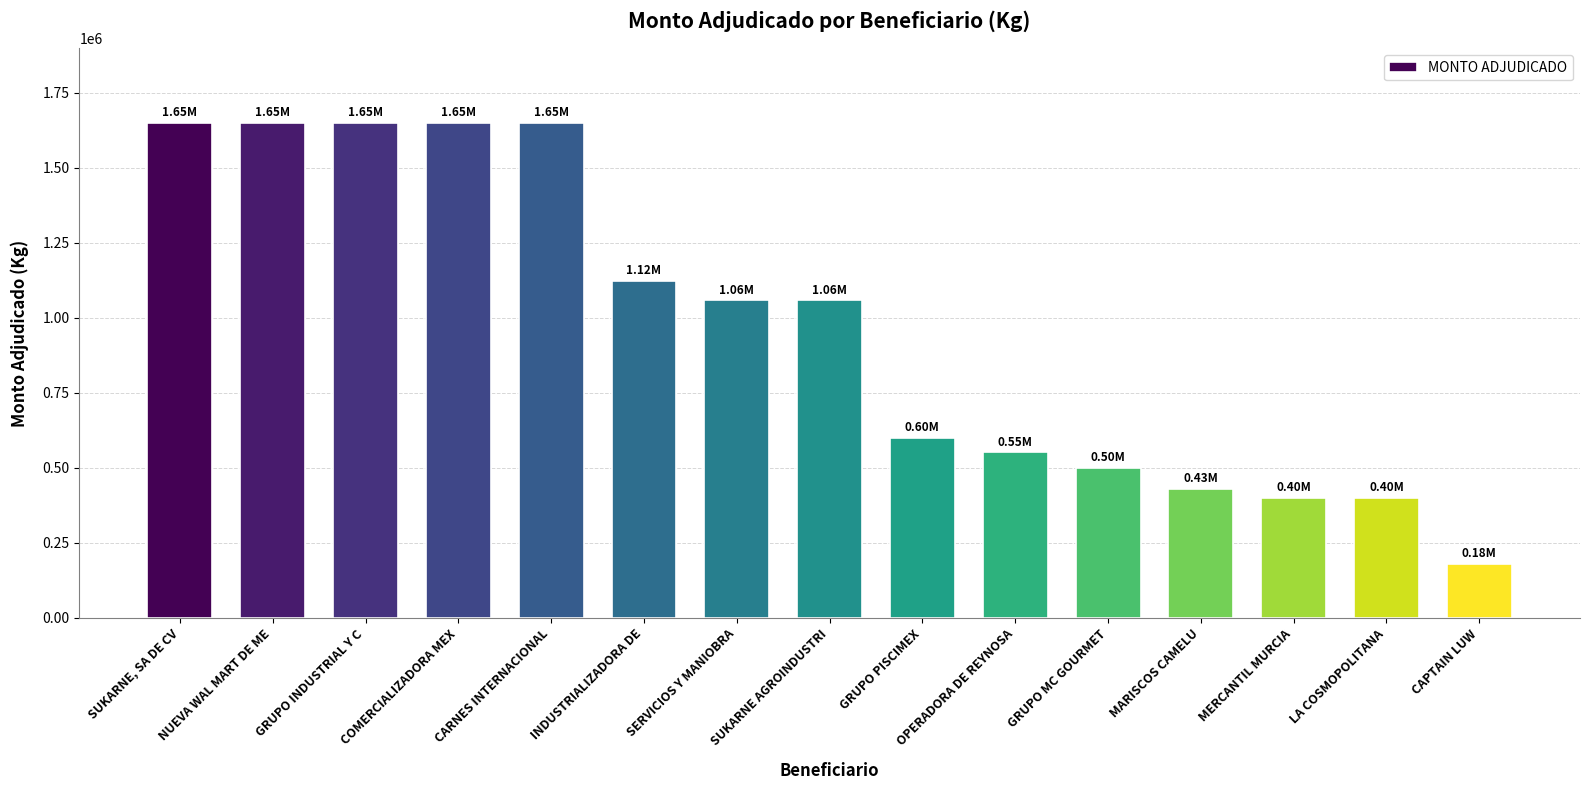

The chart shows a value of 1122000 at INDUSTRIALIZADORA DE. True or false?

True